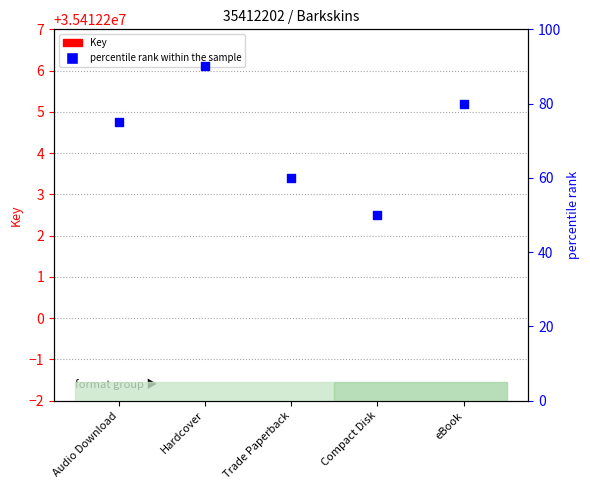

What is the total value across all series at Hardcover?

90